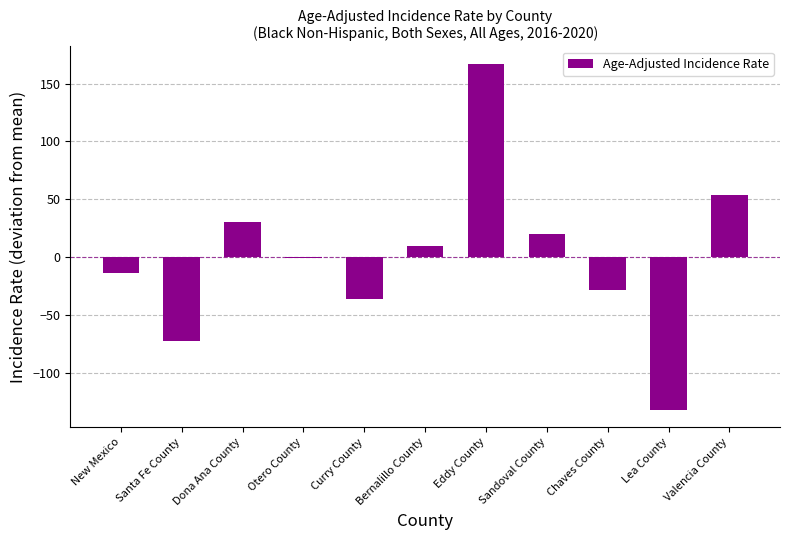

Reading right to left, list all the values displayed in this chart.

Valencia County=53.5	Lea County=-131.5	Chaves County=-28.0	Sandoval County=19.9	Eddy County=167.1	Bernalillo County=9.9	Curry County=-36.0	Otero County=-0.1	Dona Ana County=30.4	Santa Fe County=-71.7	New Mexico=-13.0